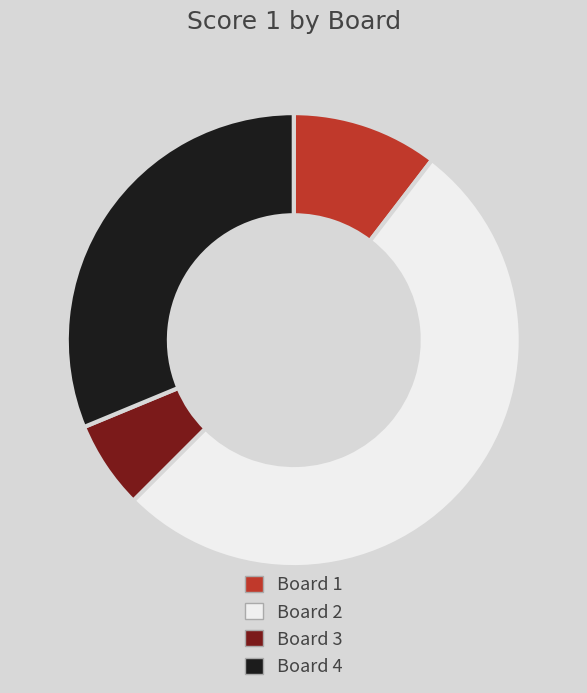

How many segments does this pie chart have?

4